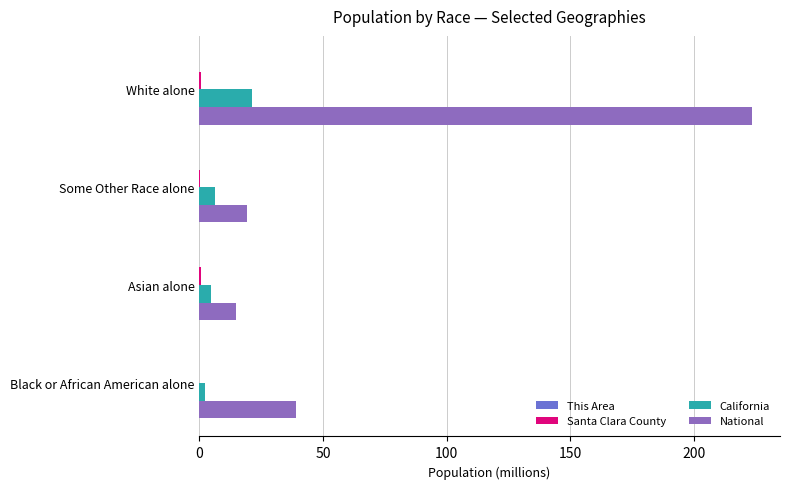

At which label does National reach its peak?

White alone